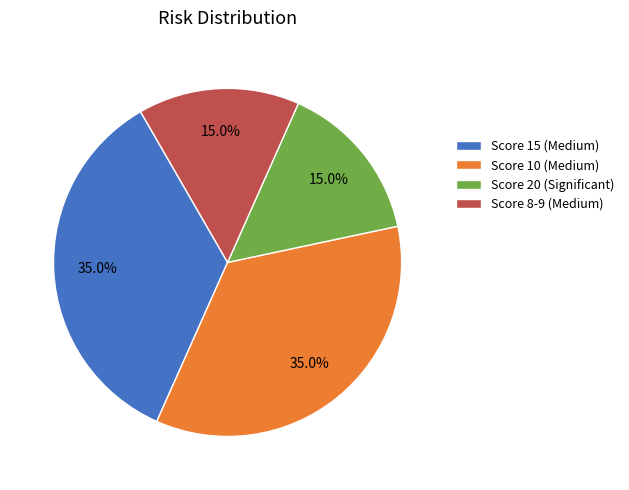

How many segments does this pie chart have?

4